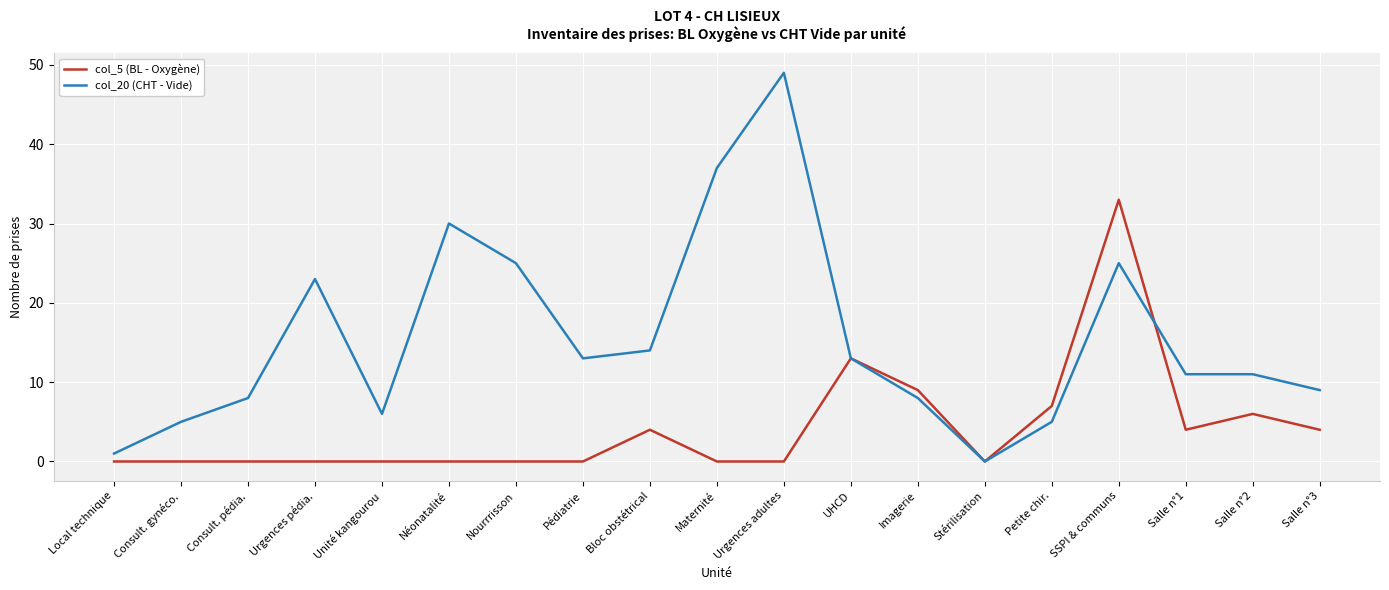

What is the difference between the col_5 (BL - Oxygène) values at Petite chir. and Urgences pédia.?

7